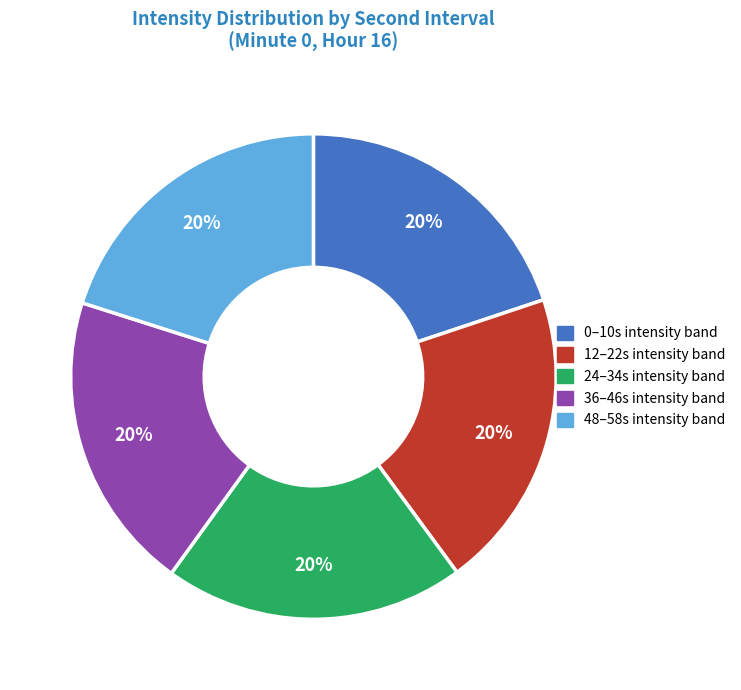

Does any single category account for the majority?

No